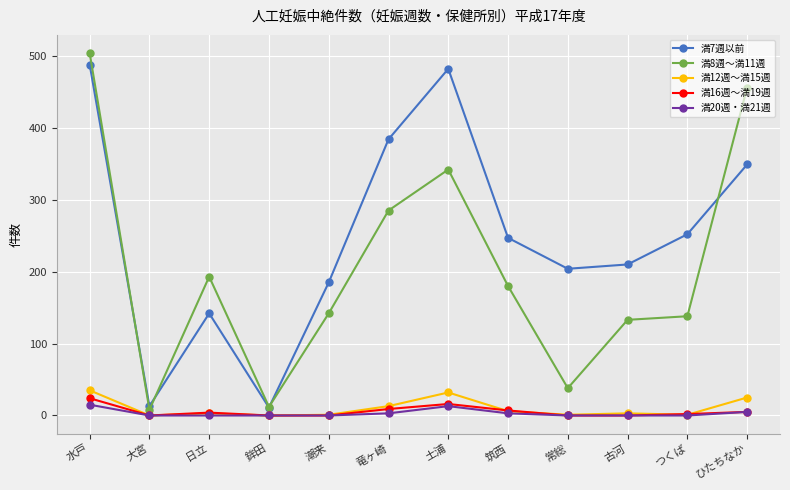

True or false: 満7週以前 has a value of 149 at 水戸.

False